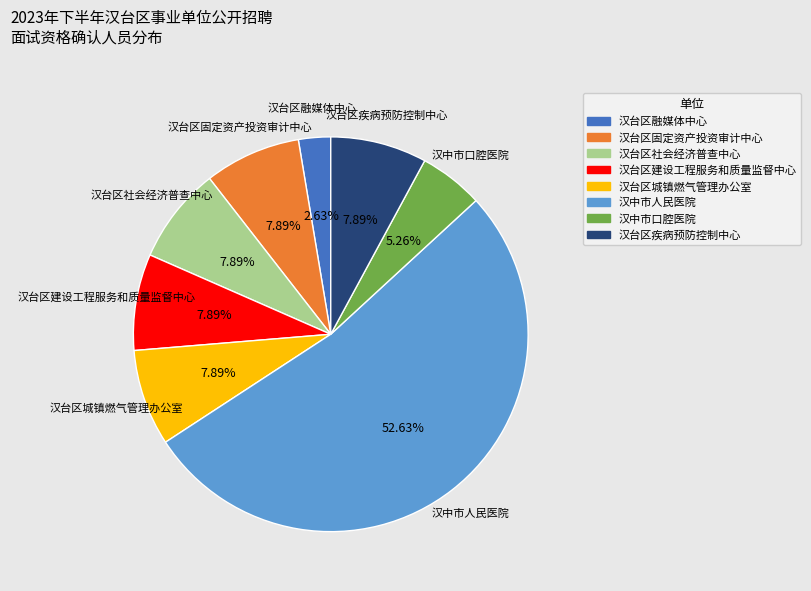

Does any single category account for the majority?

Yes